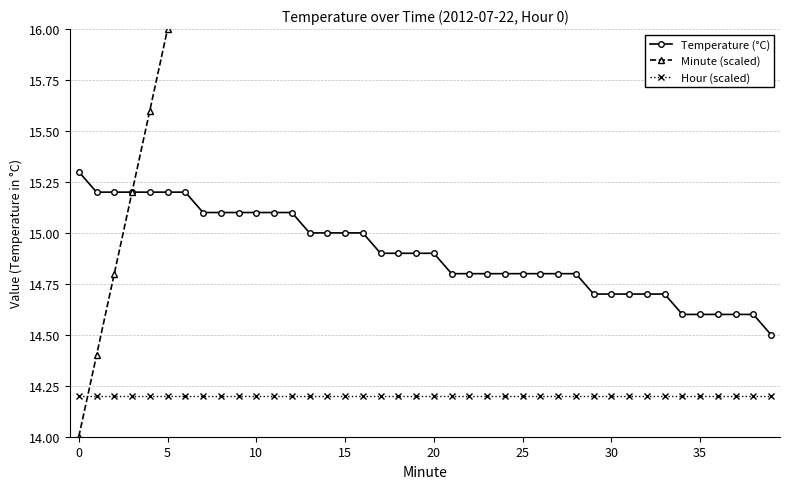

Which series has the widest spread of values?

Minute (scaled)